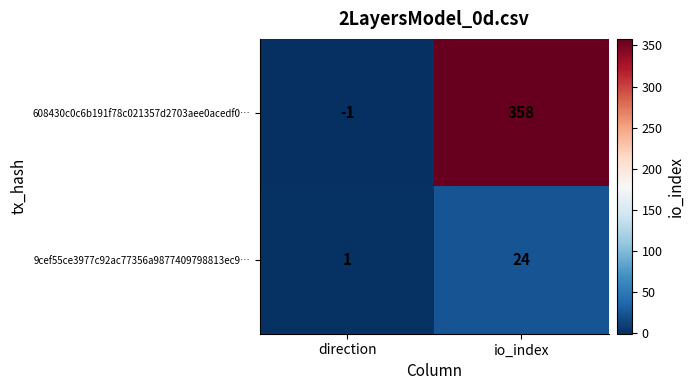

What is the approximate value of 9cef55ce3977c92ac77356a9877409798813ec9… at io_index, to the nearest 10?

20